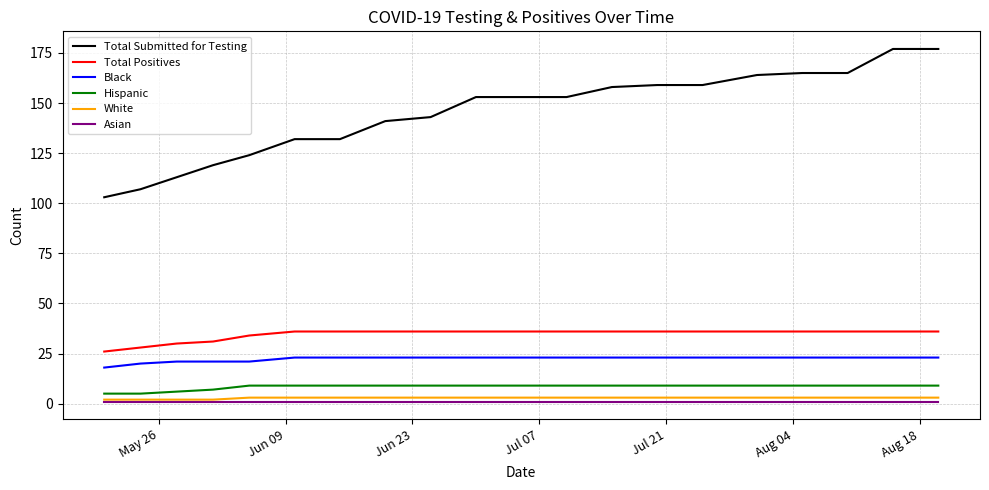

True or false: Black and White cross at least once.

False